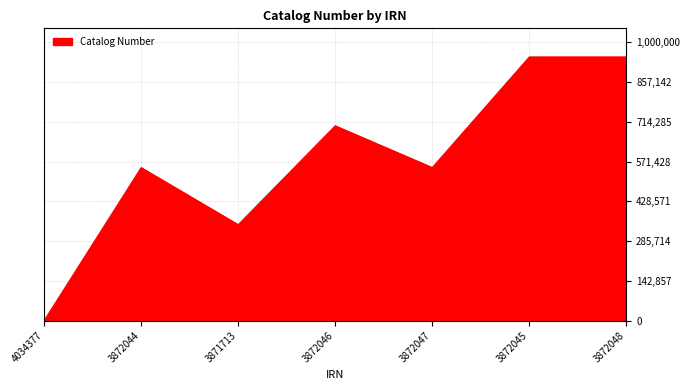

How many interior local valleys (lower than both neighbors) does the data have?

2